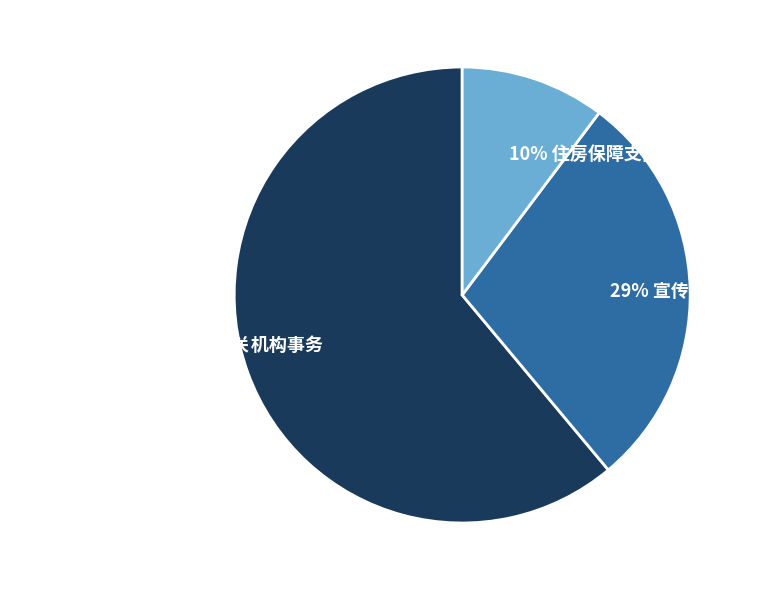

To the nearest percent, what is the average slice percentage?

33%